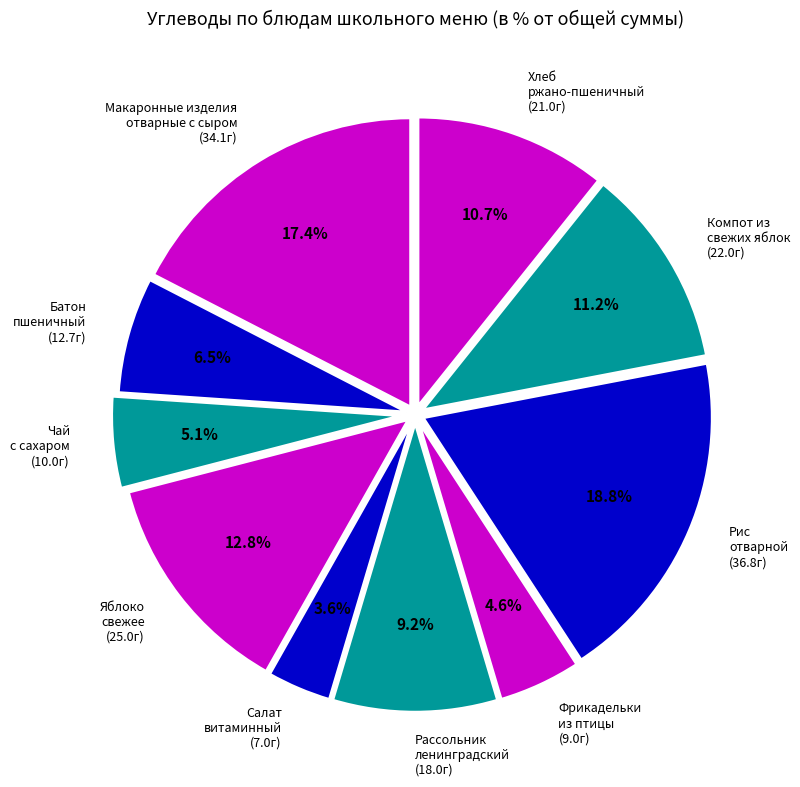

Is there any slice that represents more than half of the pie?

No